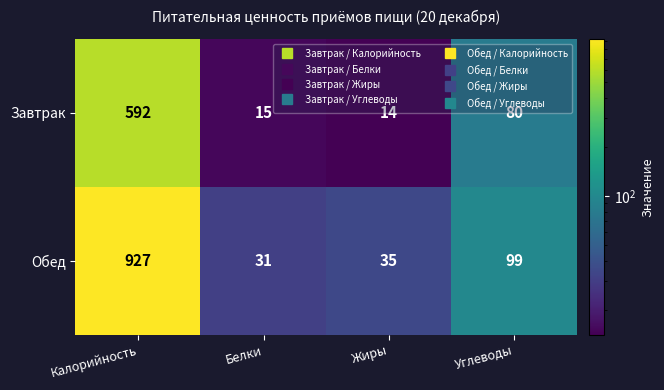

What is the lowest value of the Завтрак series?

14